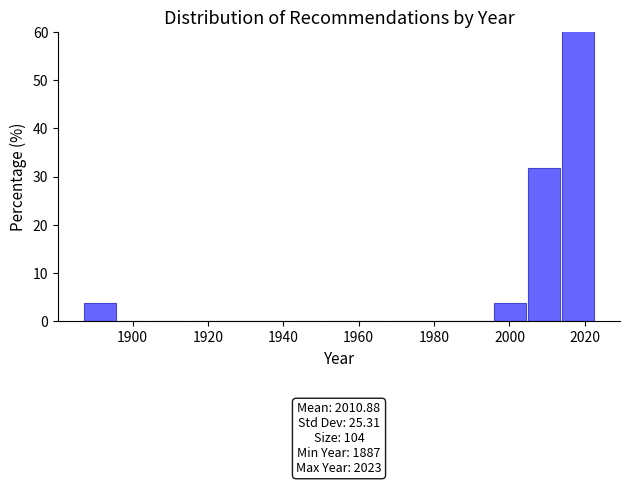

Which range on the x-axis has the tallest bar?

2014 to 2024